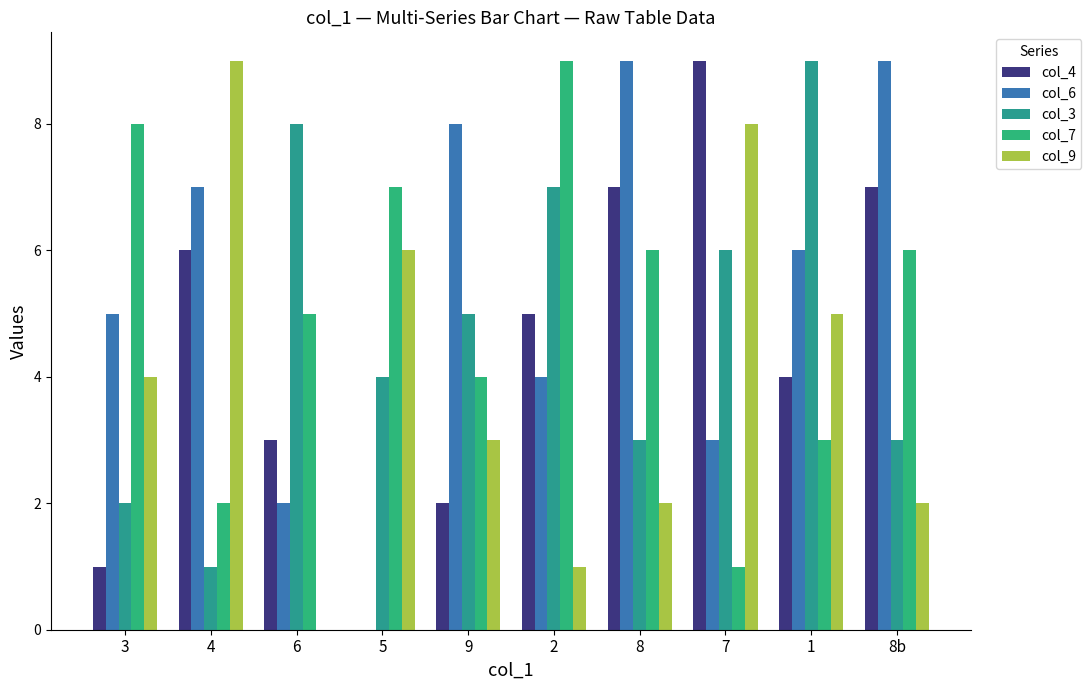

What is the difference between the highest and lowest values at 8?

7